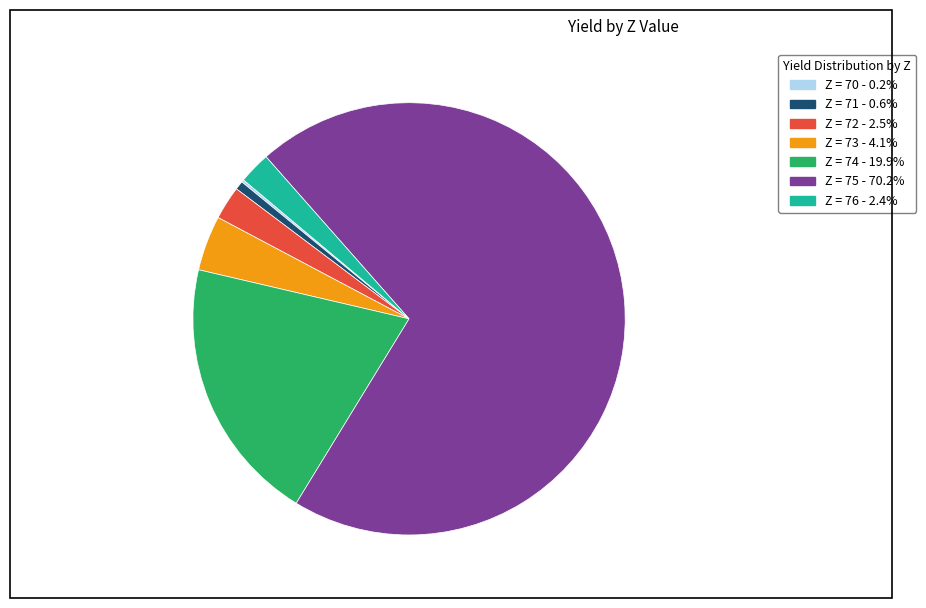

Does any single category account for the majority?

Yes